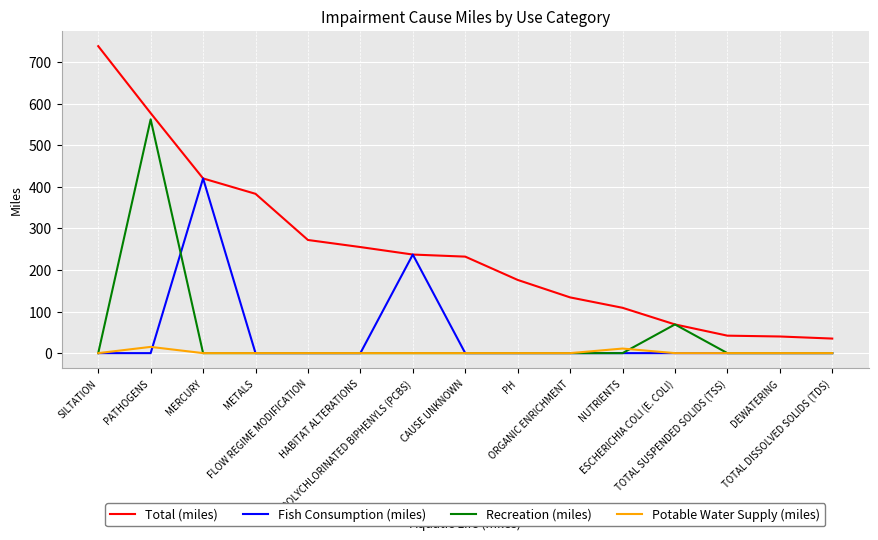

Which series has the largest range (max minus min)?

Total (miles)